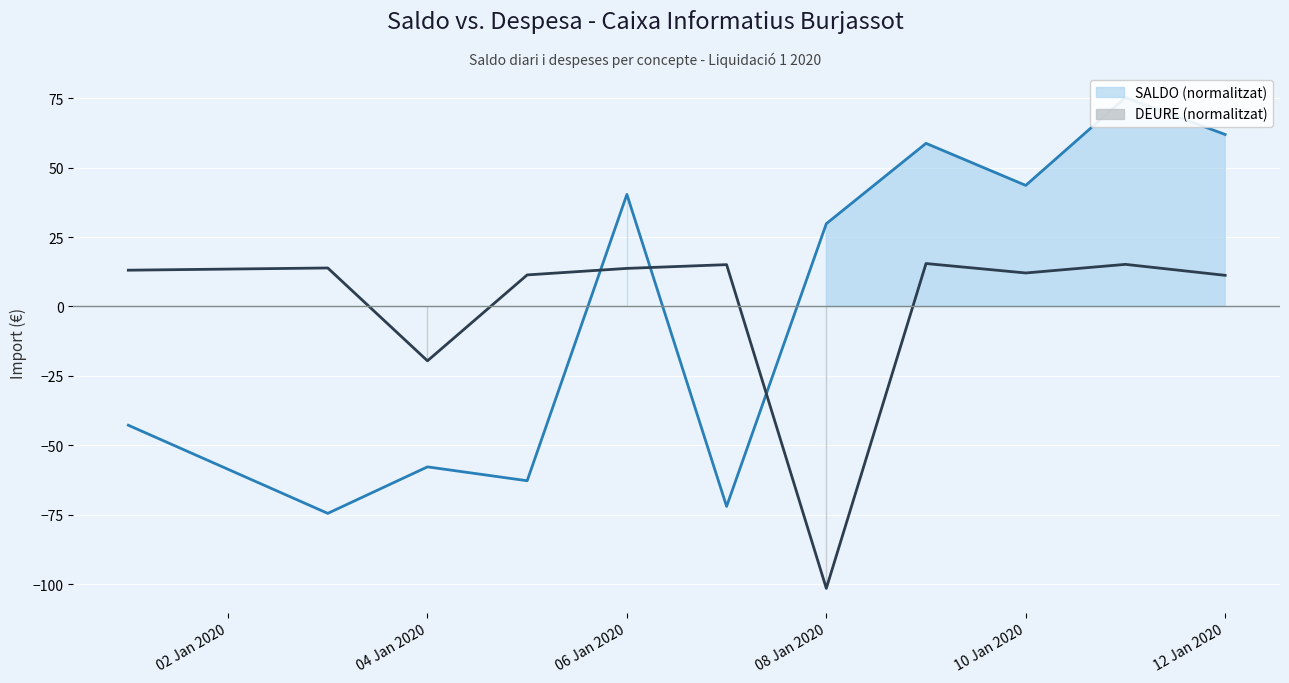

How many distinct data groups are displayed?

2